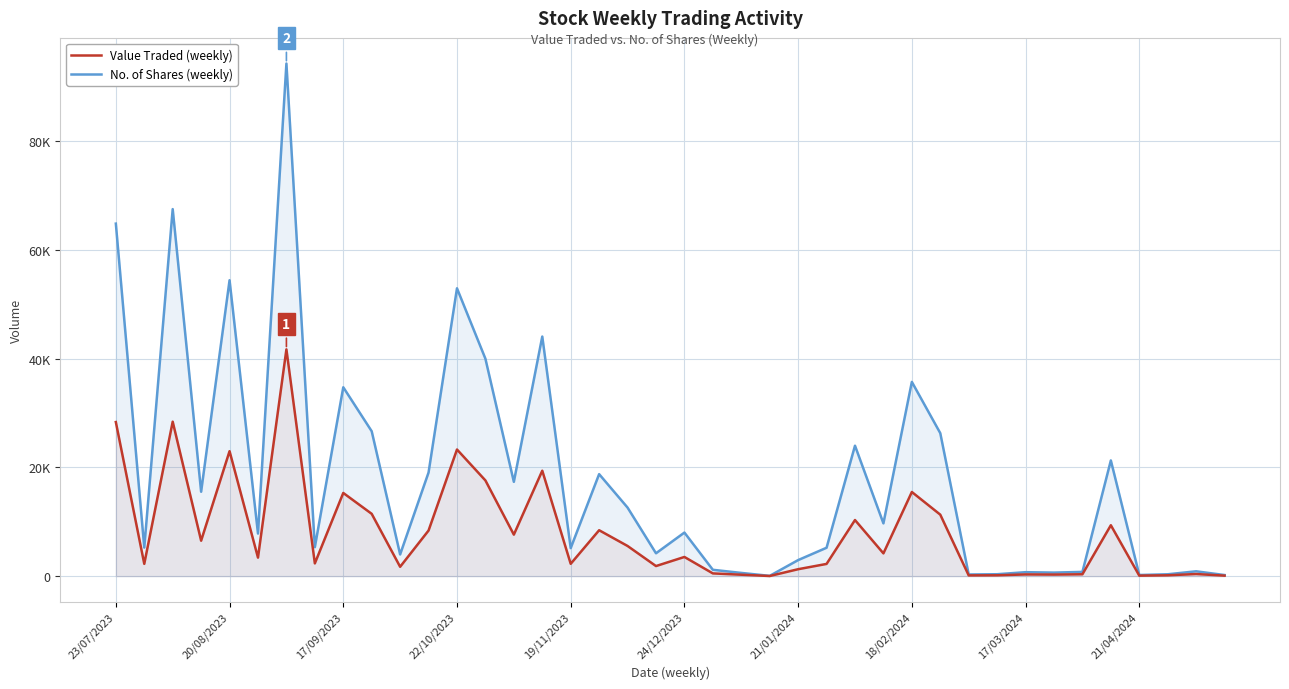

Which series has the largest range (max minus min)?

No. of Shares